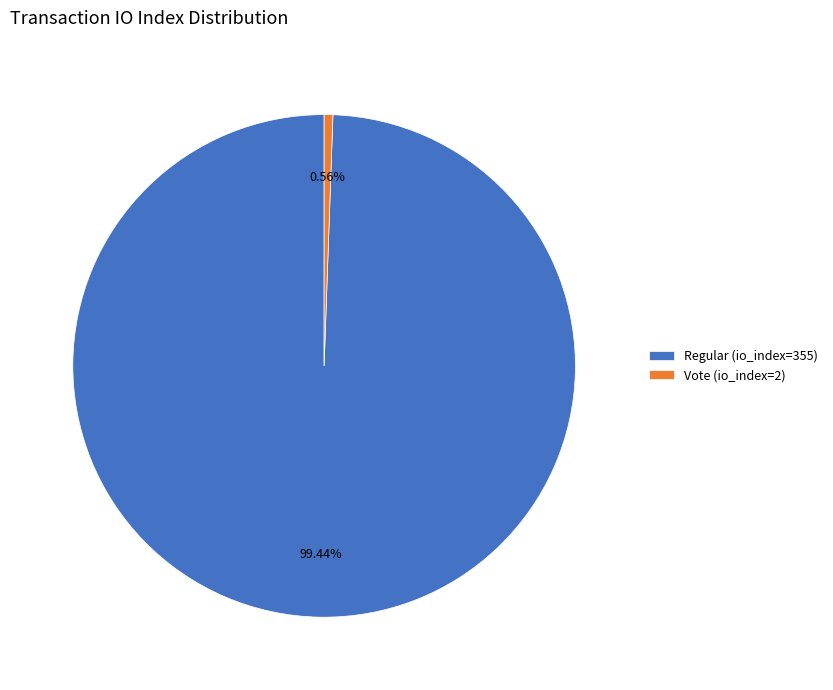

What portion of the pie excludes Regular (io_index=355)?

0.6%